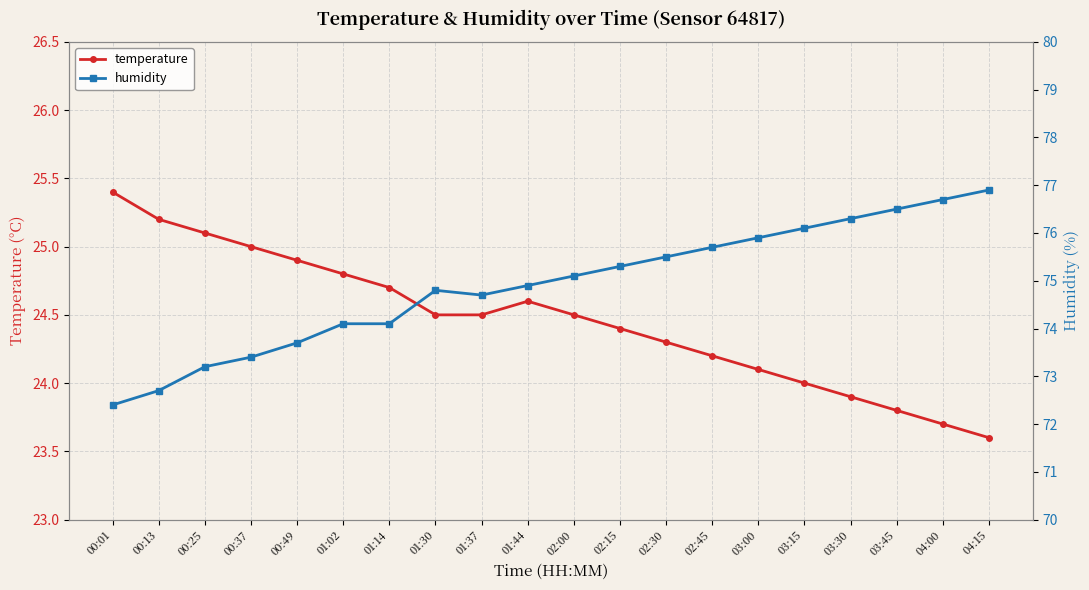

Reading left to right, list all the values displayed in this chart.

temperature: 25.4	25.2	25.1	25.0	24.9	24.8	24.7	24.5	24.5	24.6	24.5	24.4	24.3	24.2	24.1	24.0	23.9	23.8	23.7	23.6
humidity: 72.4	72.7	73.2	73.4	73.7	74.1	74.1	74.8	74.7	74.9	75.1	75.3	75.5	75.7	75.9	76.1	76.3	76.5	76.7	76.9